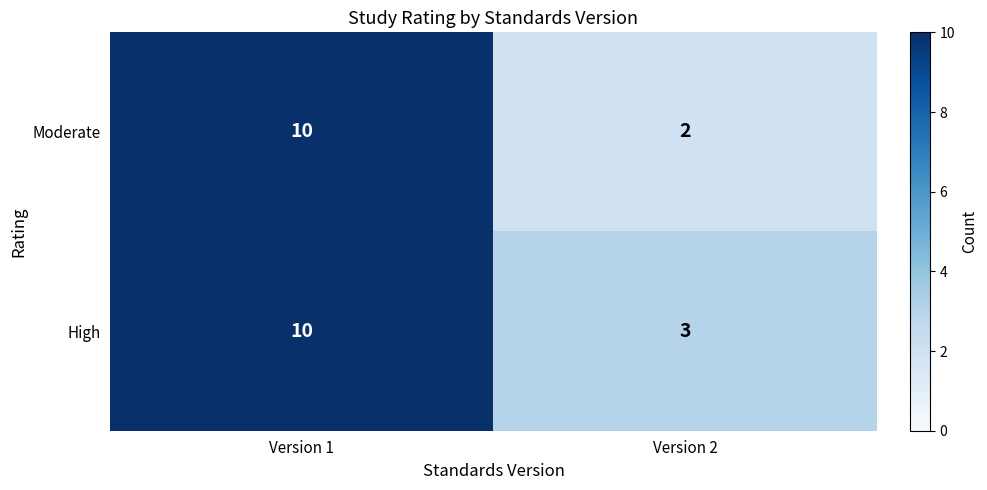

The Moderate series shows 2 at Version 2. True or false?

True